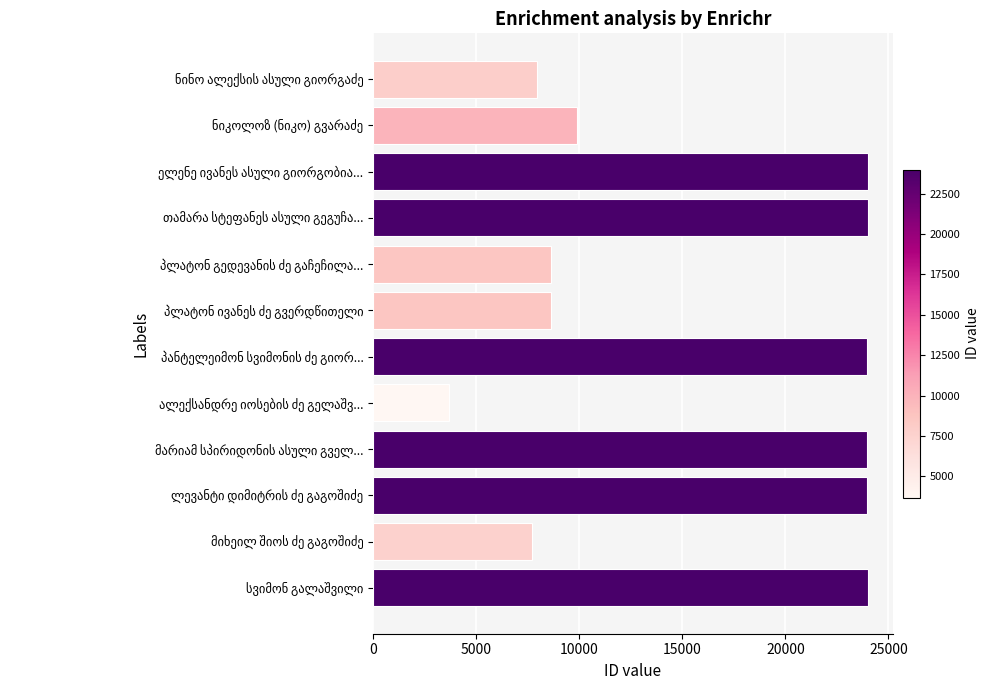

What is the sum of all values?

190421